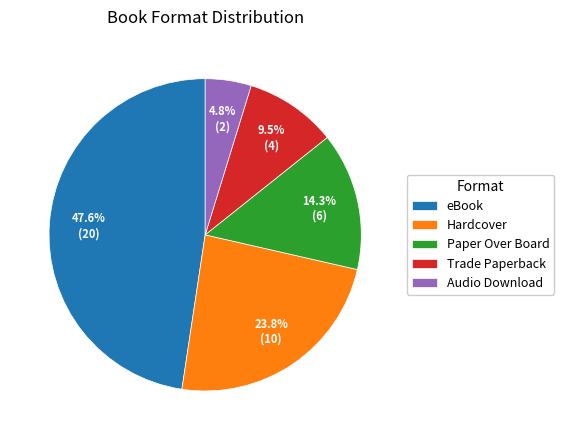

To the nearest percent, what is the combined percentage of eBook and Hardcover?

71%